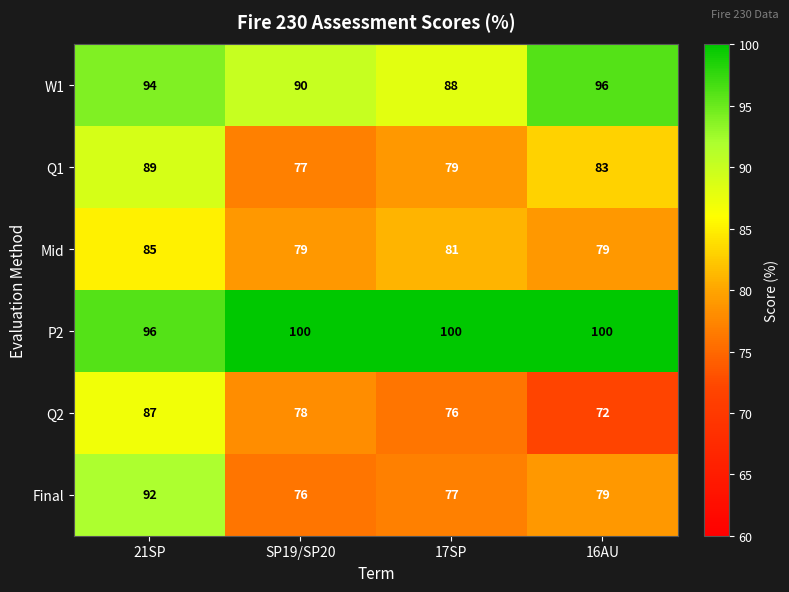

What is the total value across all series at 16AU?

509